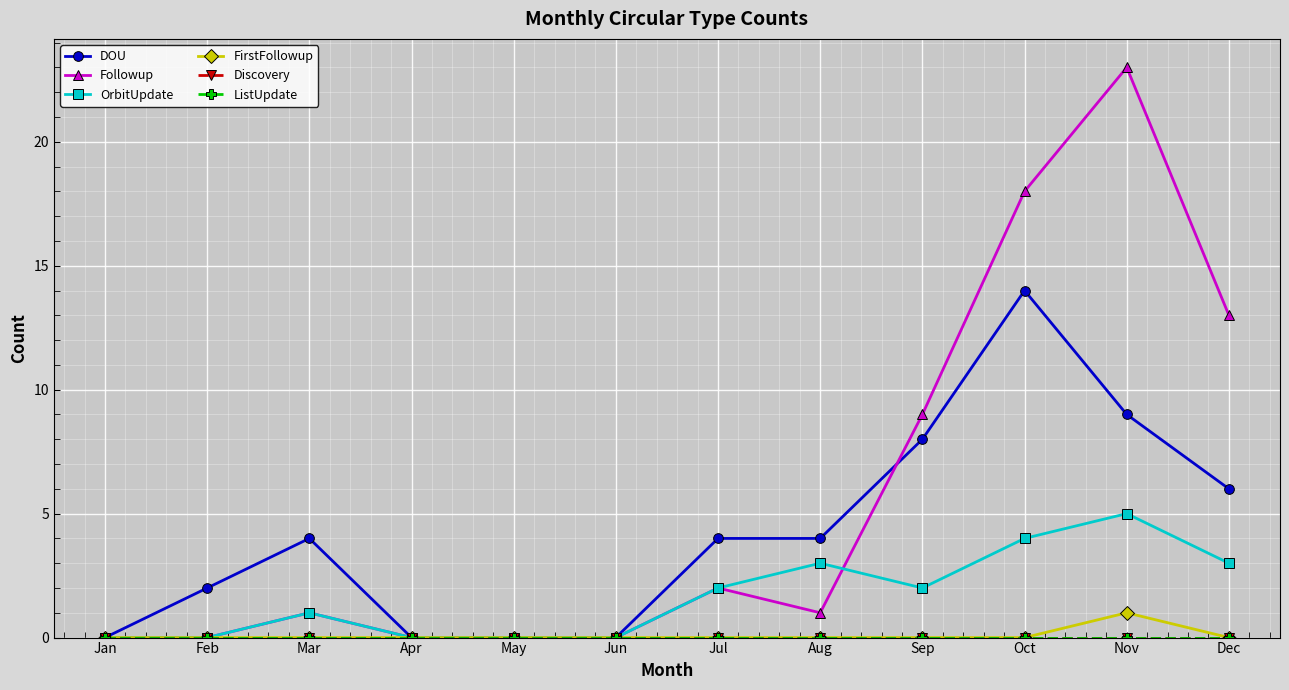

Read the OrbitUpdate value at Oct.

4